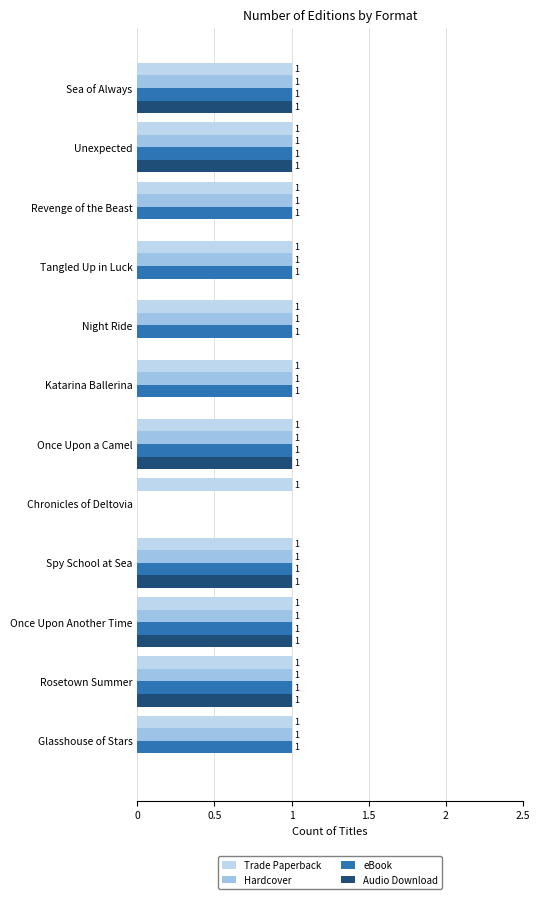

What is the highest value of the Trade Paperback series?

1